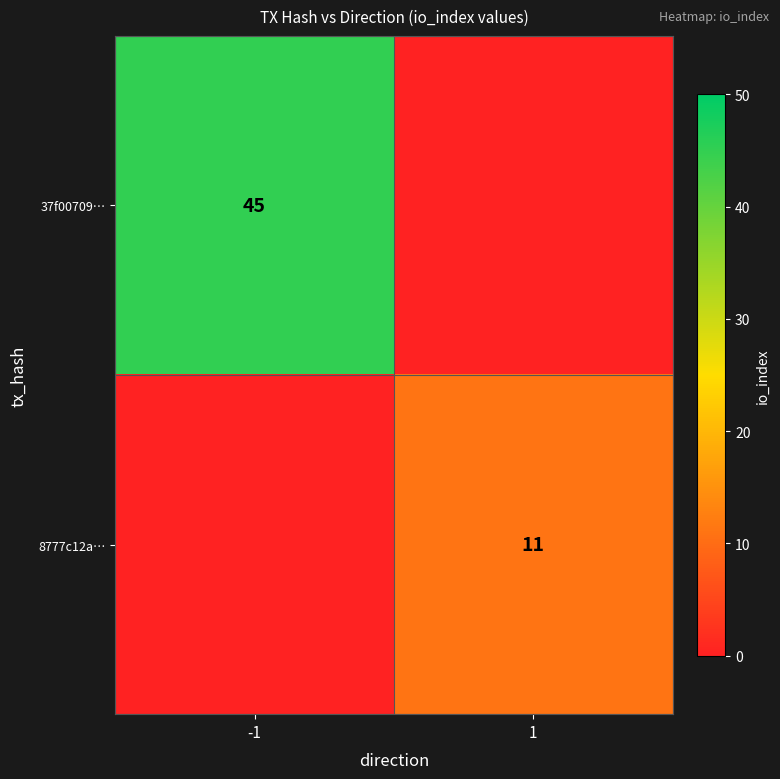

What is the spread (max minus min) of values at -1?

45